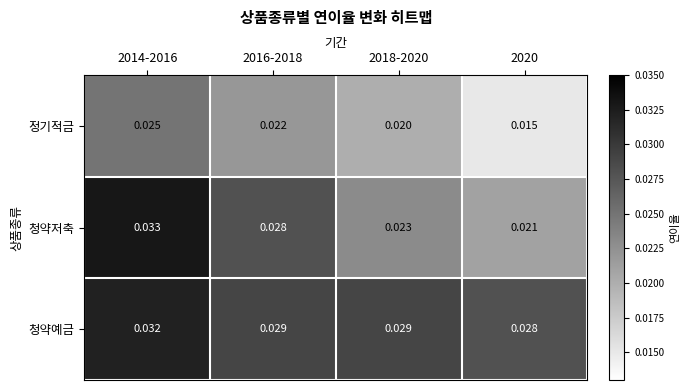

At how many categories does at least one series exceed 0?

4